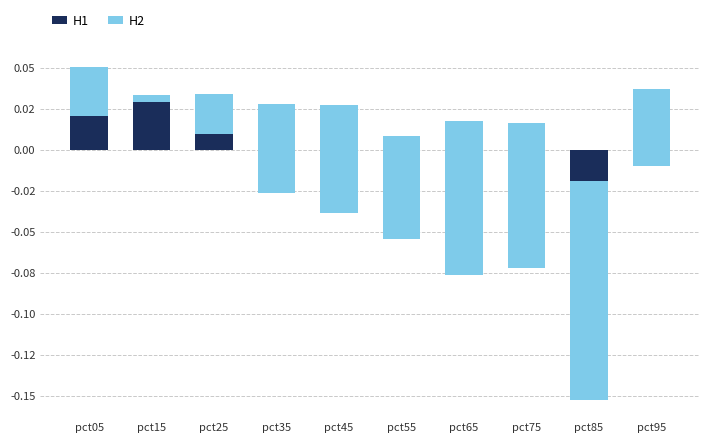

Count the number of data series in this chart.

2